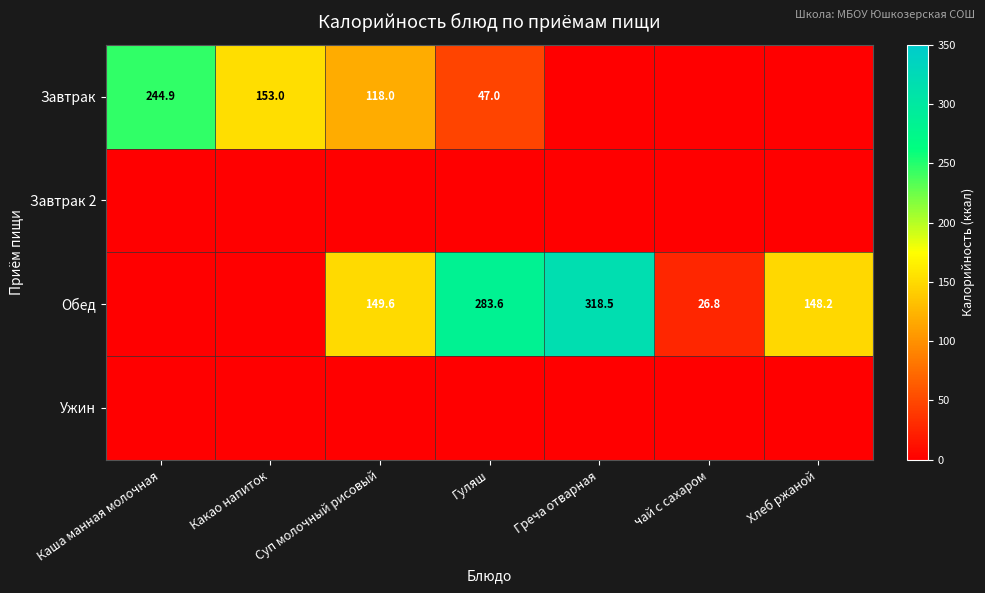

True or false: Завтрак has a value of 153.0 at Какао напиток.

True